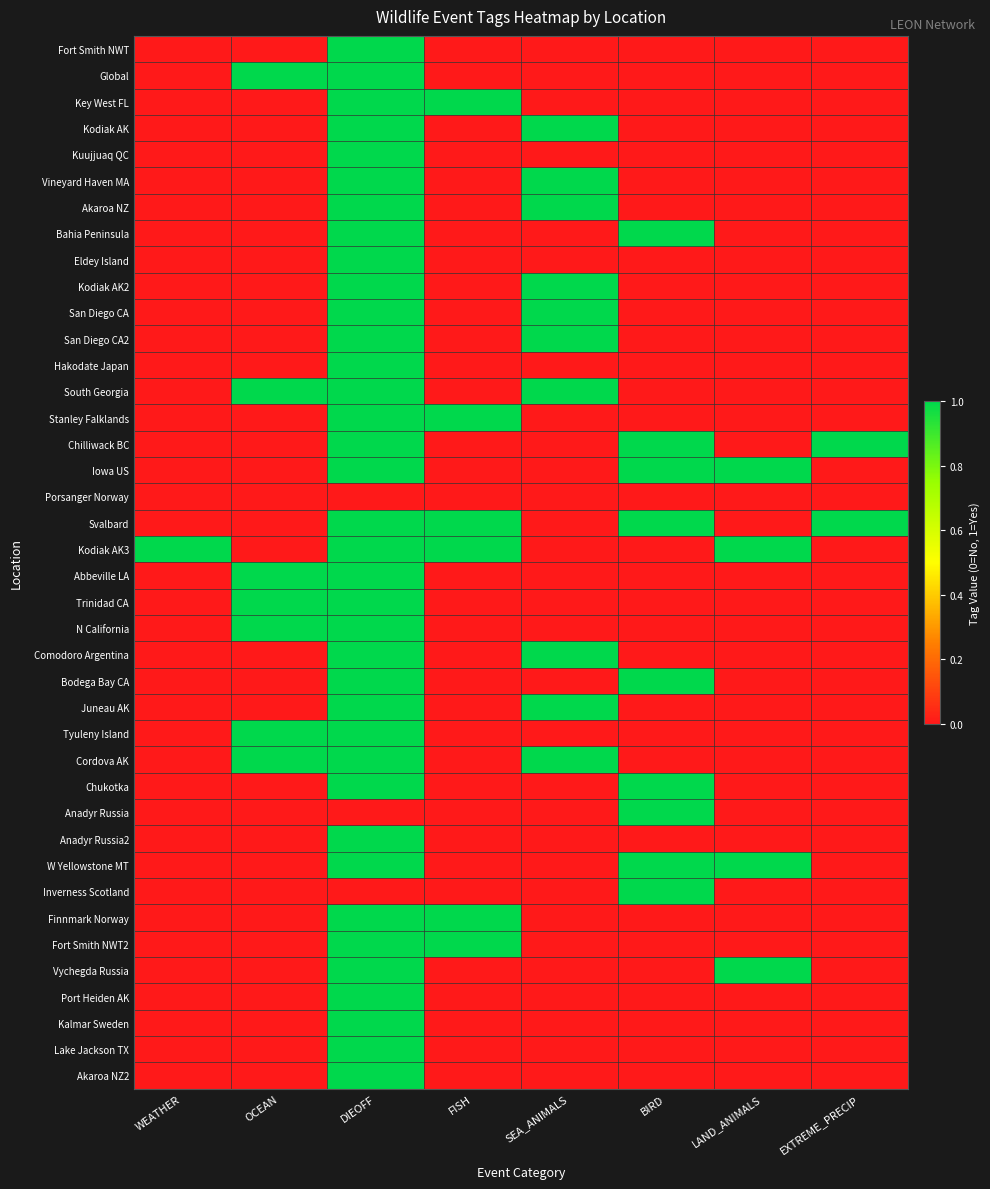

How many categories are shown in the chart?

8